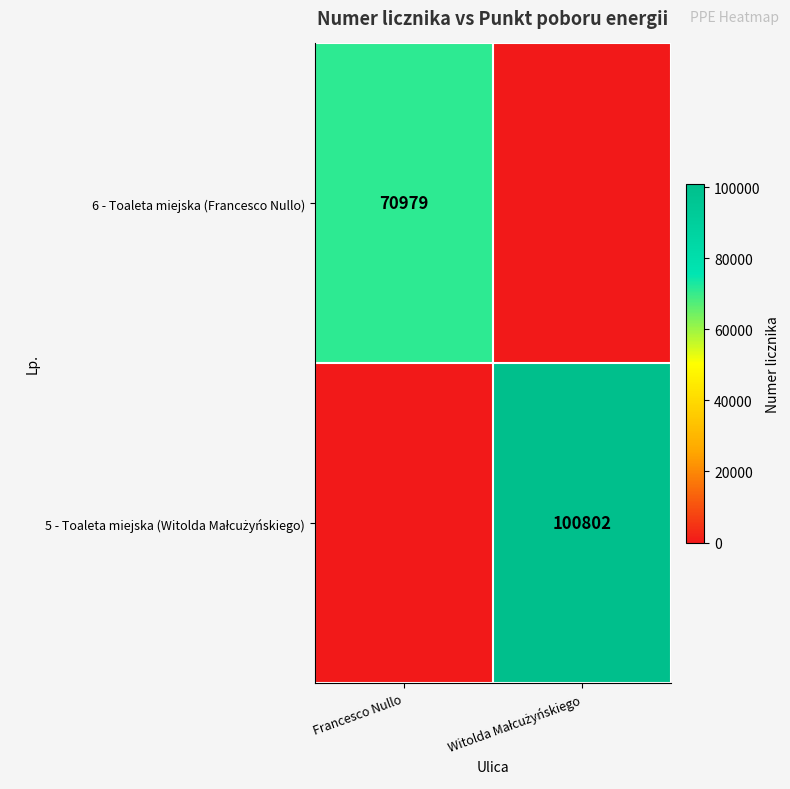

True or false: 6 - Toaleta miejska (Francesco Nullo) has a value of 42093 at Francesco Nullo.

False